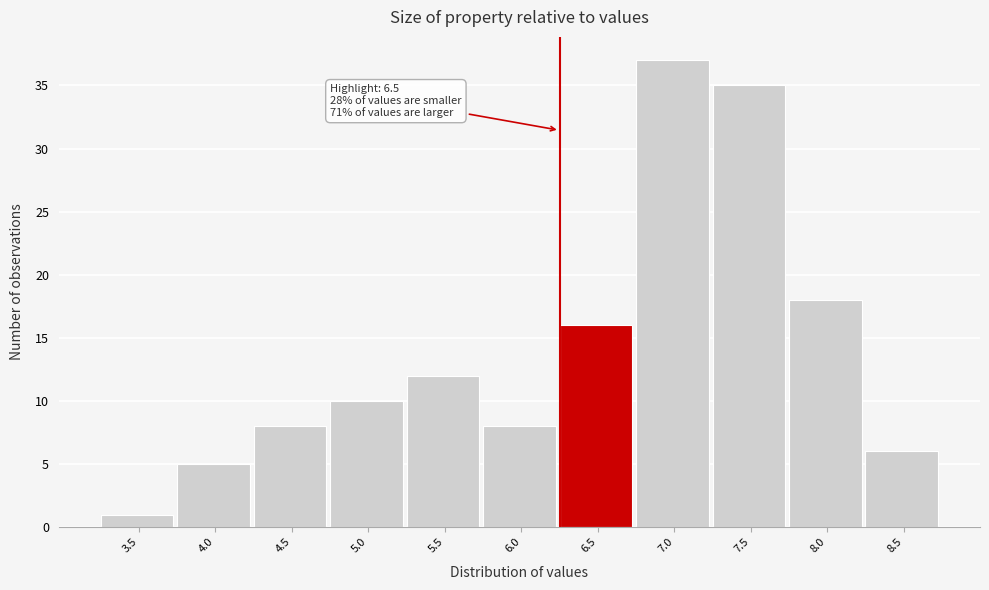

Reading left to right, transcribe all the data shown in this chart.

3.5=1	4.0=5	4.5=8	5.0=10	5.5=12	6.0=8	6.5=16	7.0=37	7.5=35	8.0=18	8.5=6